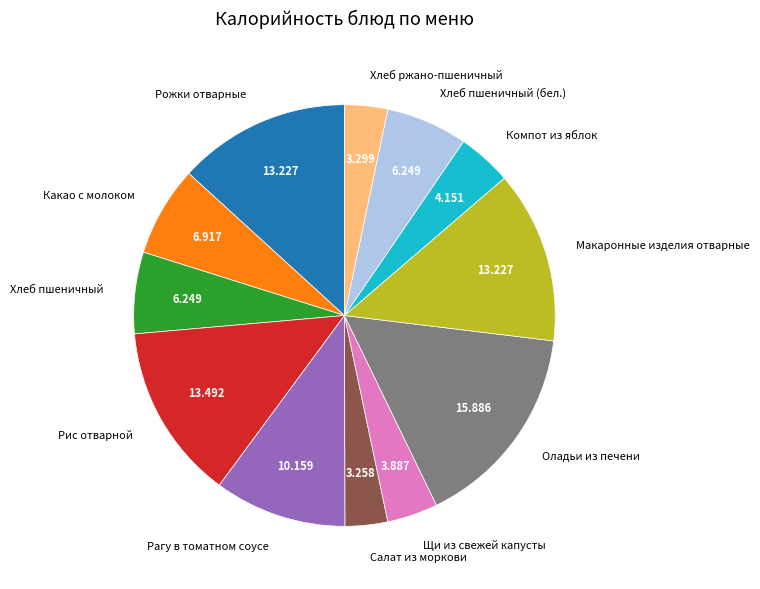

Do Макаронные изделия отварные and Компот из яблок together represent more than half of the pie?

No